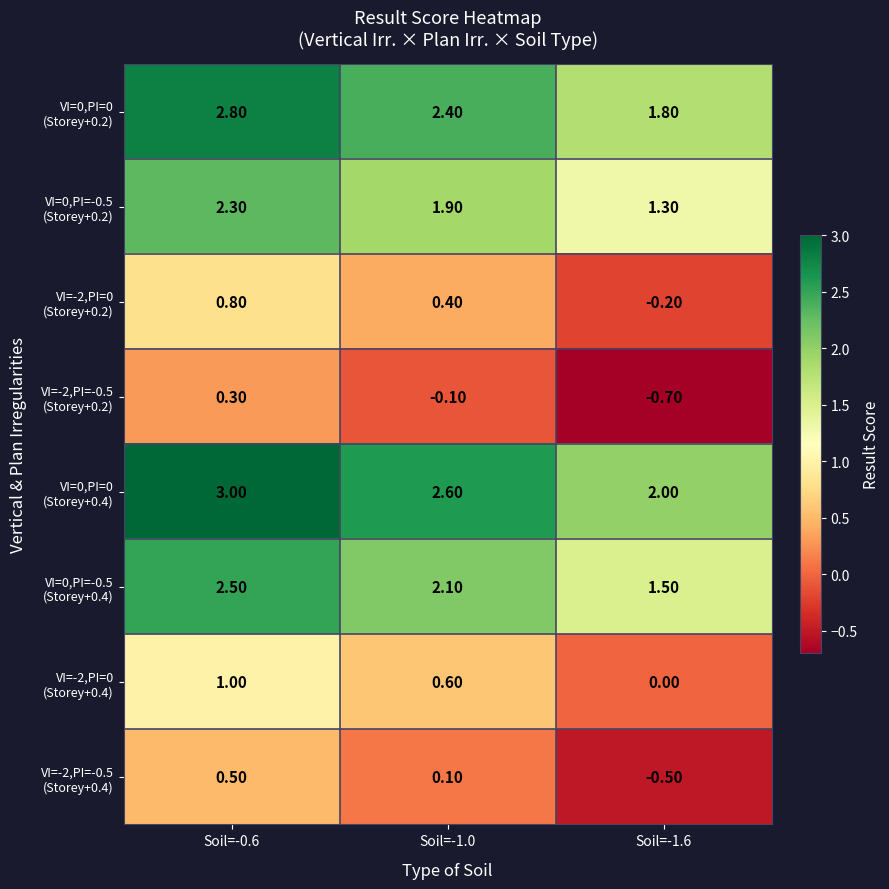

What is the spread (max minus min) of values at Soil=-1.0?

2.7